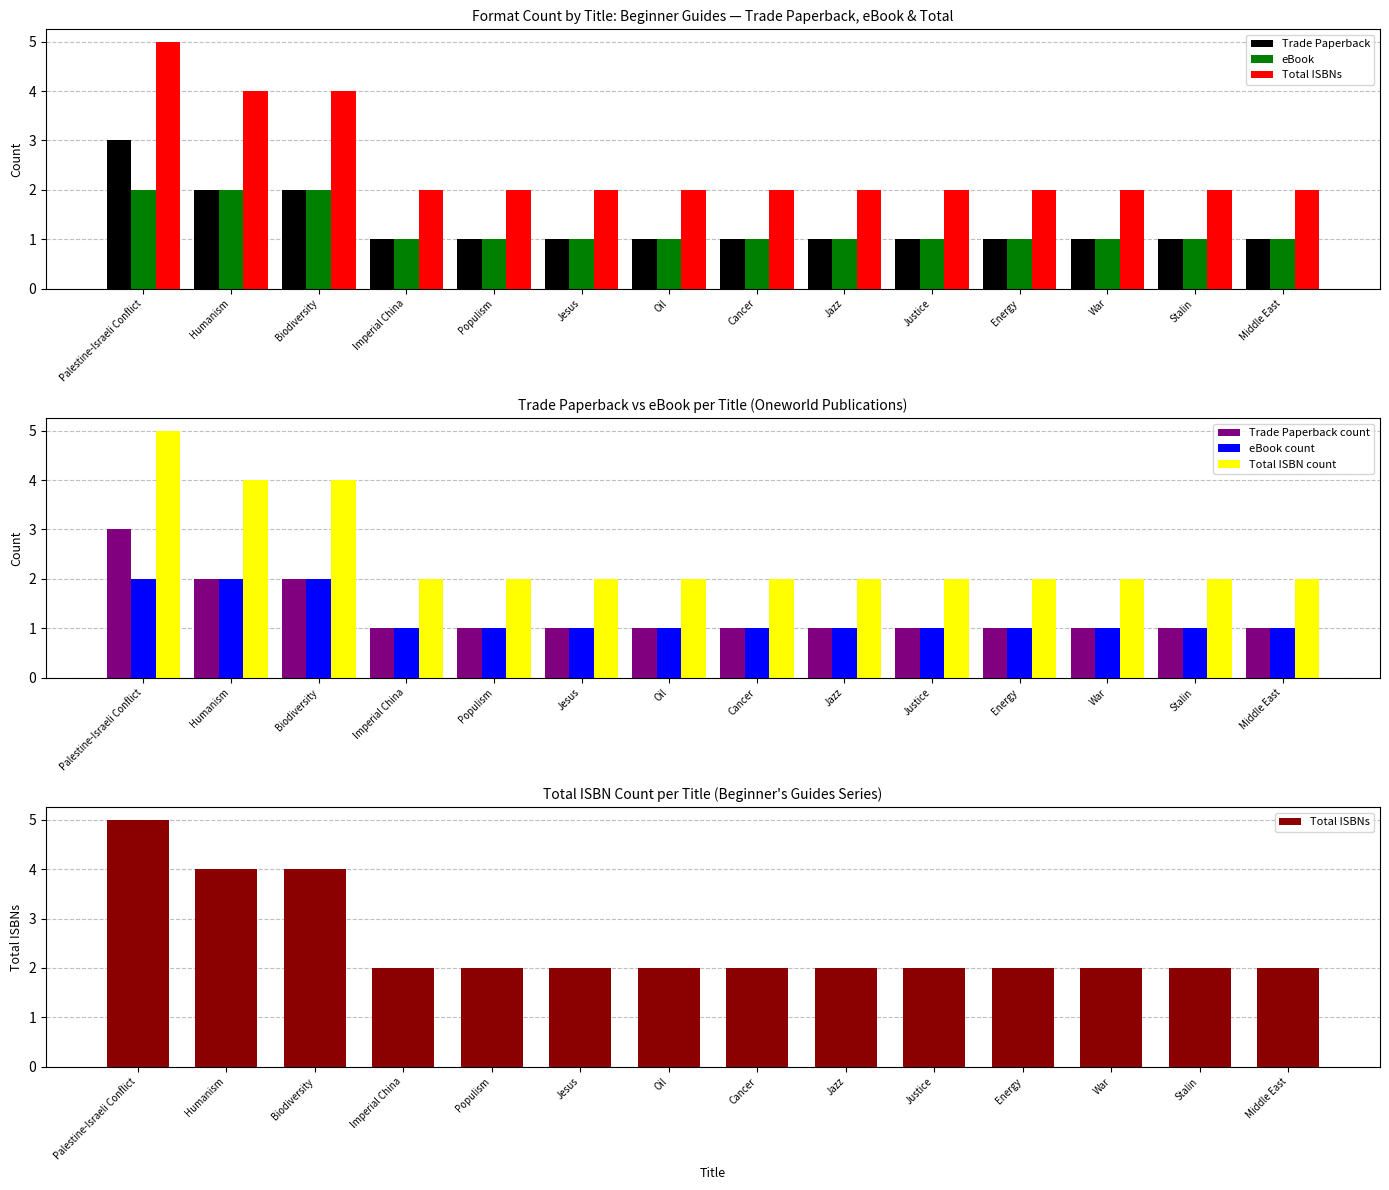

Rank the categories by eBook count value from highest to lowest.

Palestine-Israeli Conflict, Humanism, Biodiversity, Imperial China, Populism, Jesus, Oil, Cancer, Jazz, Justice, Energy, War, Stalin, Middle East